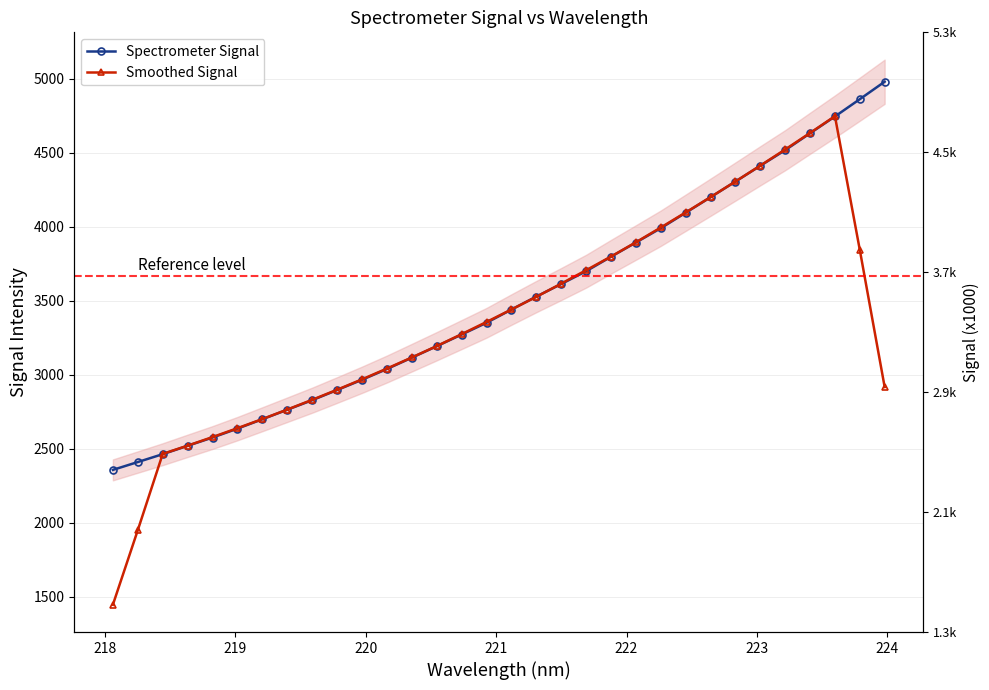

What is the smallest value displayed?

1446.2